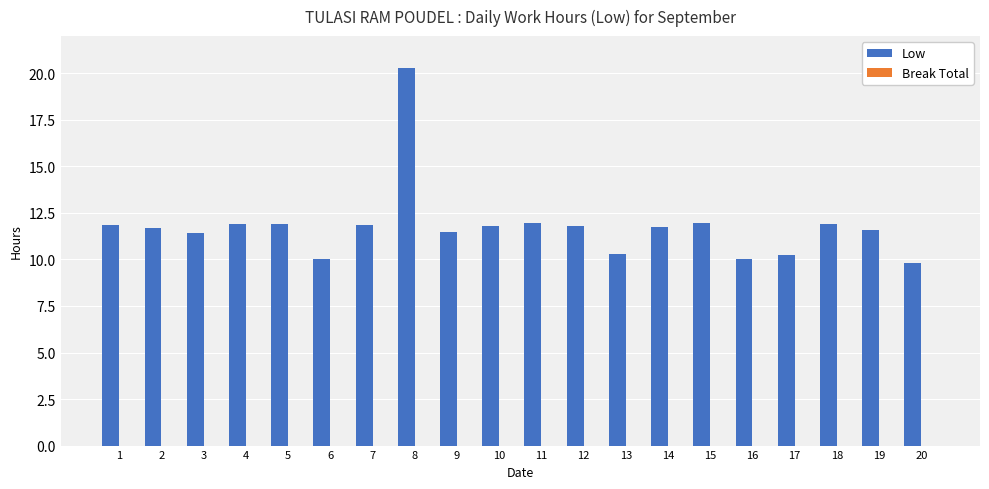

How many series are shown in this chart?

1